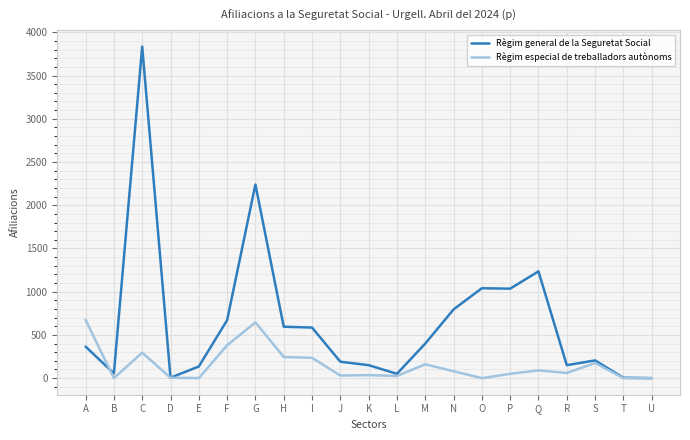

Where is the first local maximum for Règim general de la Seguretat Social?

C